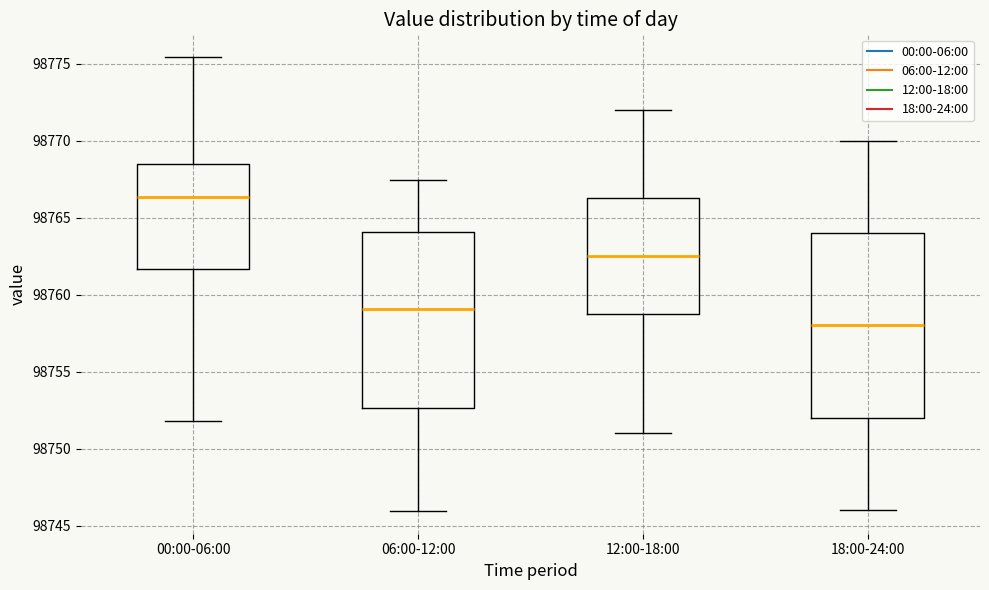

Which box's median line is the lowest?

18:00-24:00